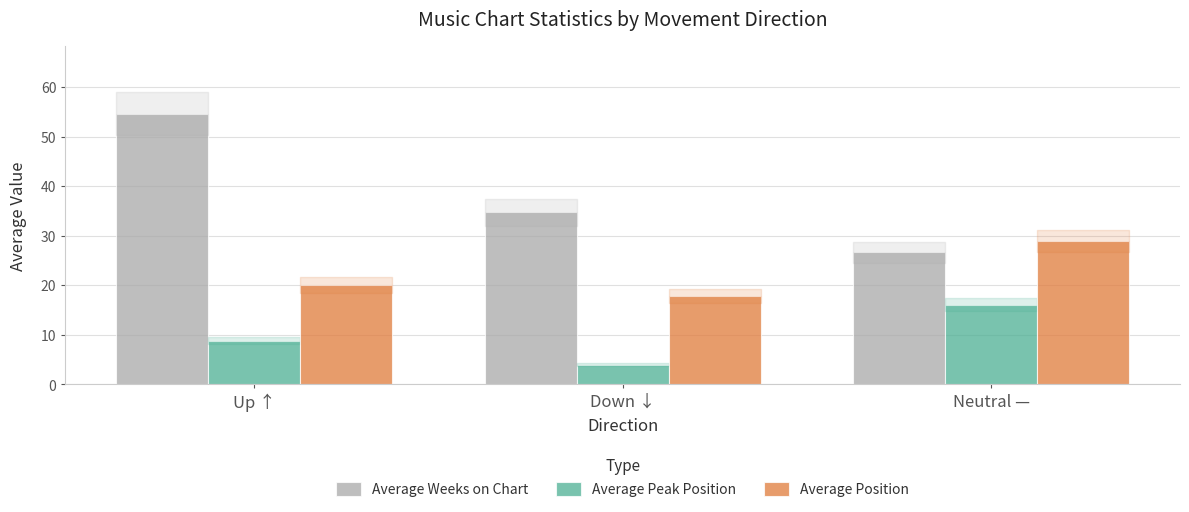

Which series changed the most between Up ↑ and Neutral —?

Average Weeks on Chart